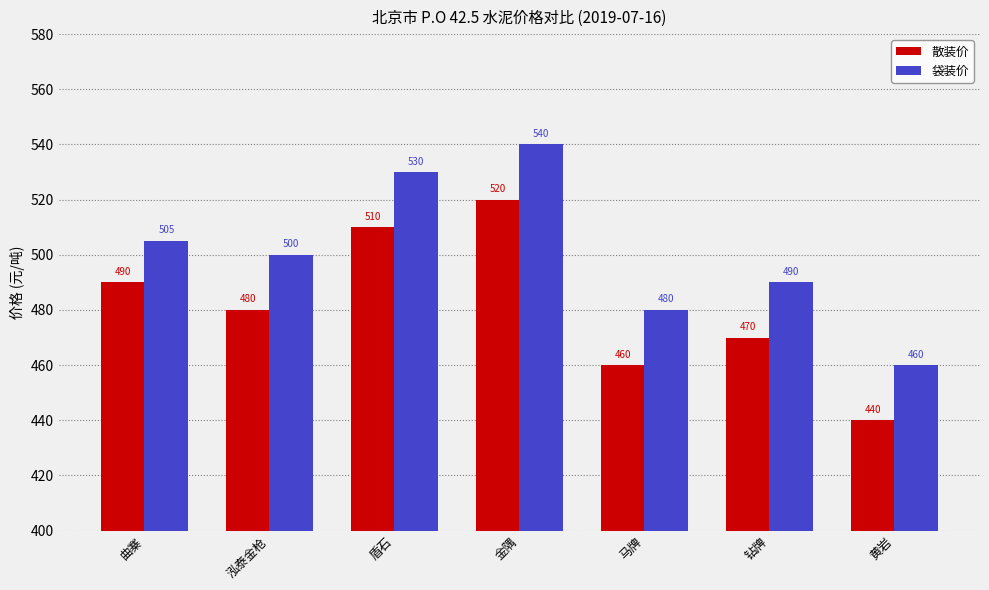

How many series are shown in this chart?

2